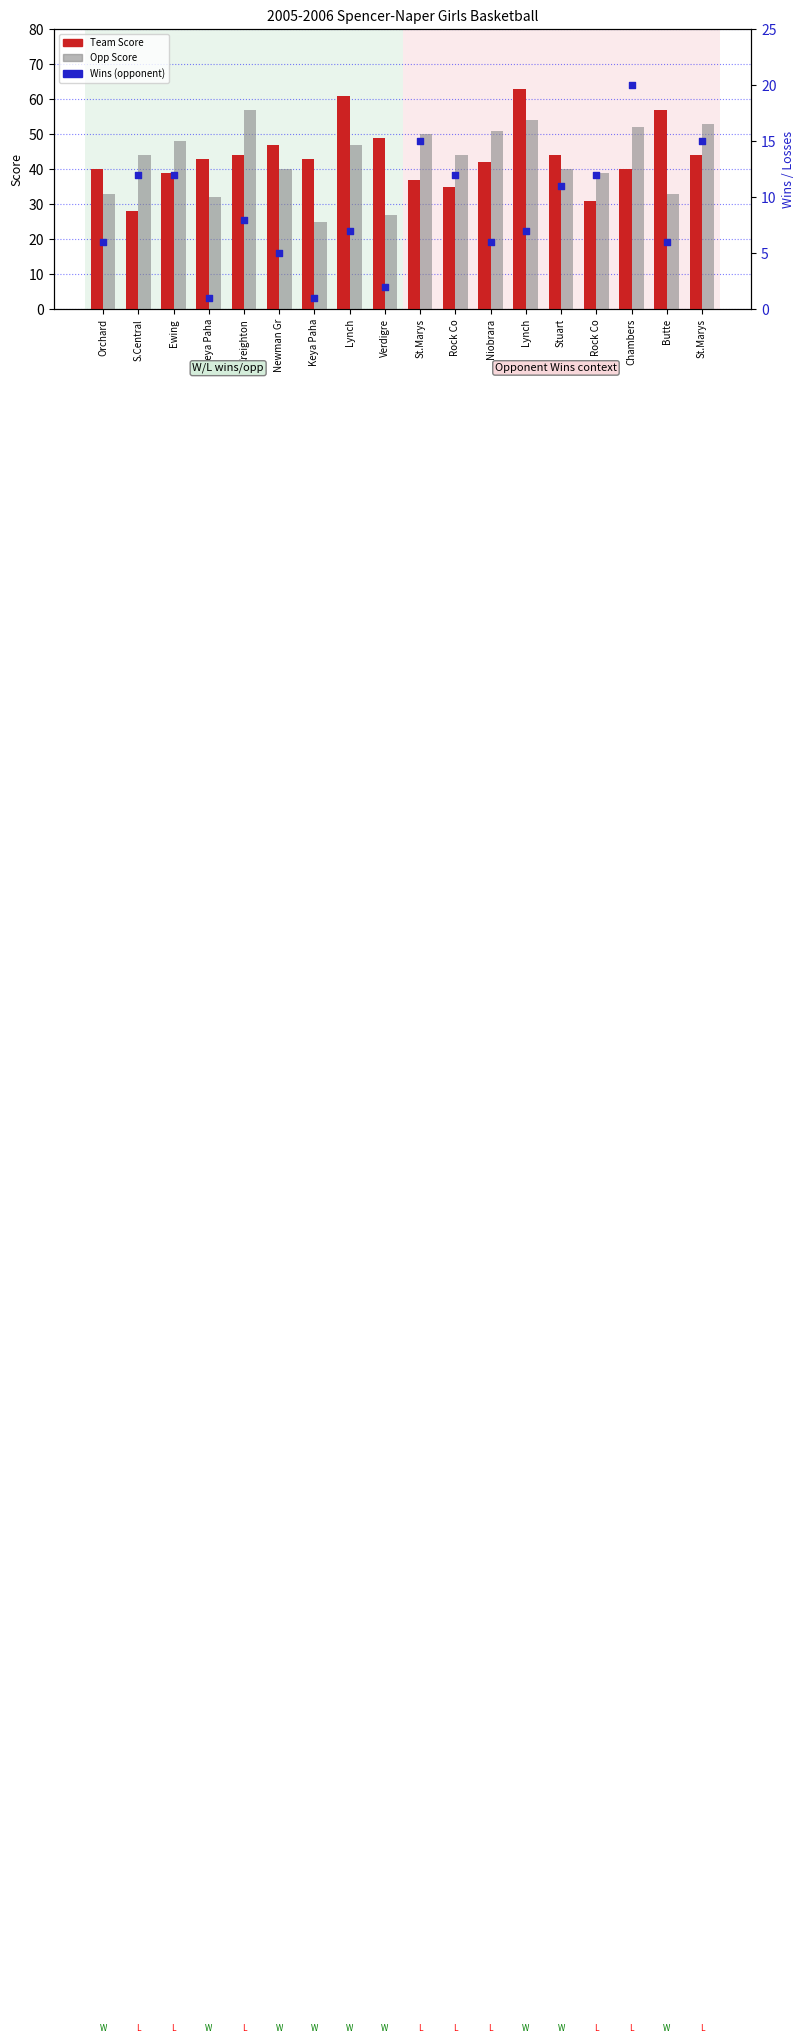

Is the value of Opp Score at Stuart greater than the value of Wins at Orchard?

Yes